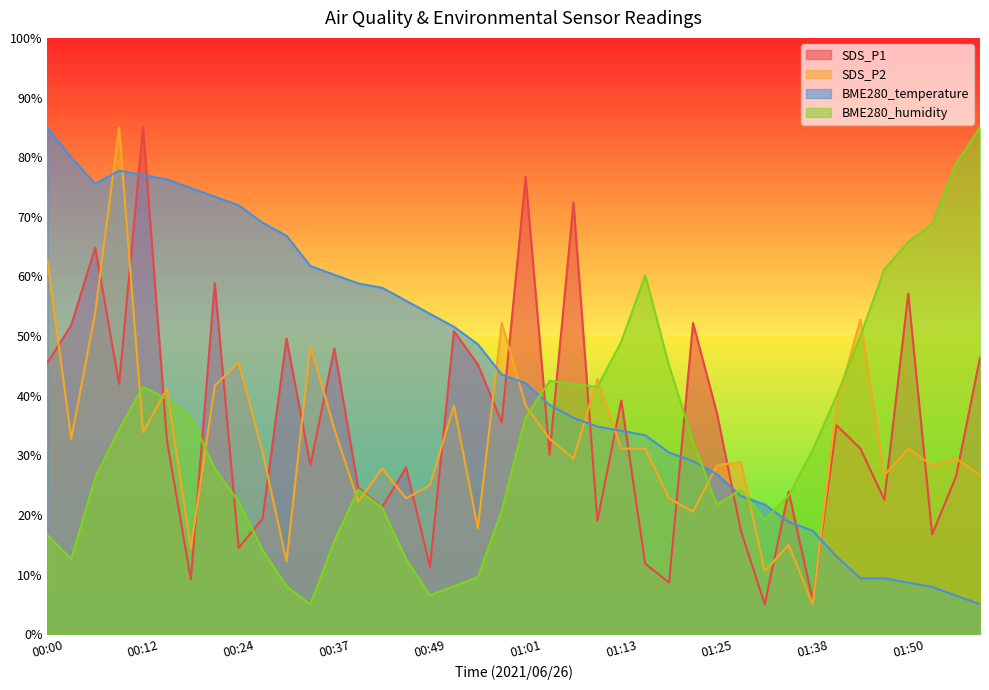

What is the maximum value shown in the chart?

85.0